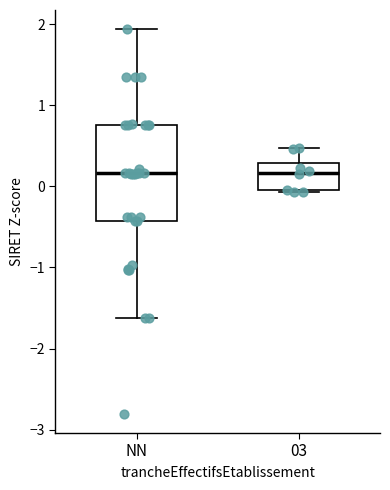

Where is the lower edge of the box for NN on the y-axis? The values are not printed on the chart, so give them approximately, as read against the axis.

-0.4